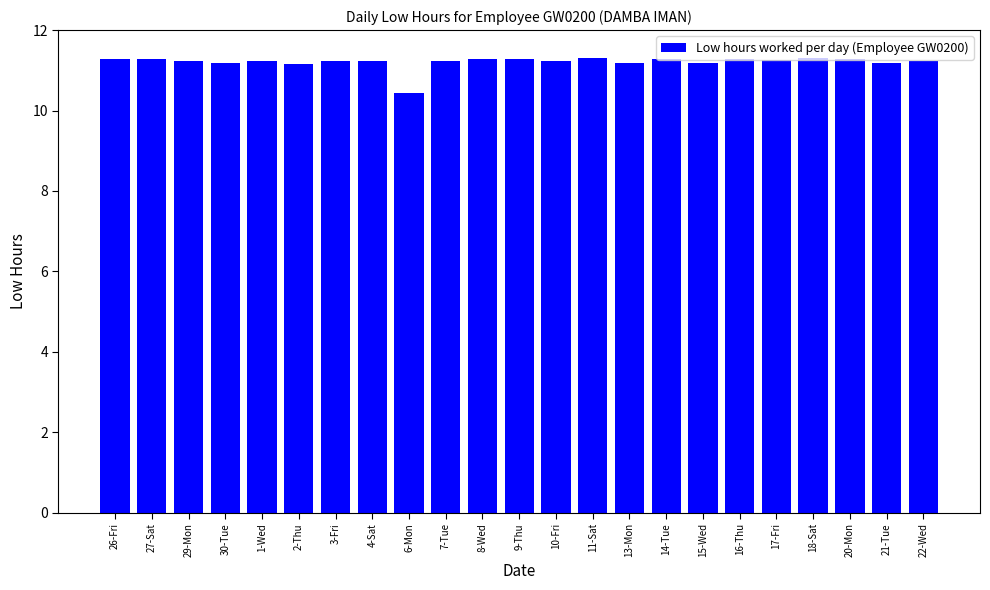

What position from the left is 16-Thu?

18